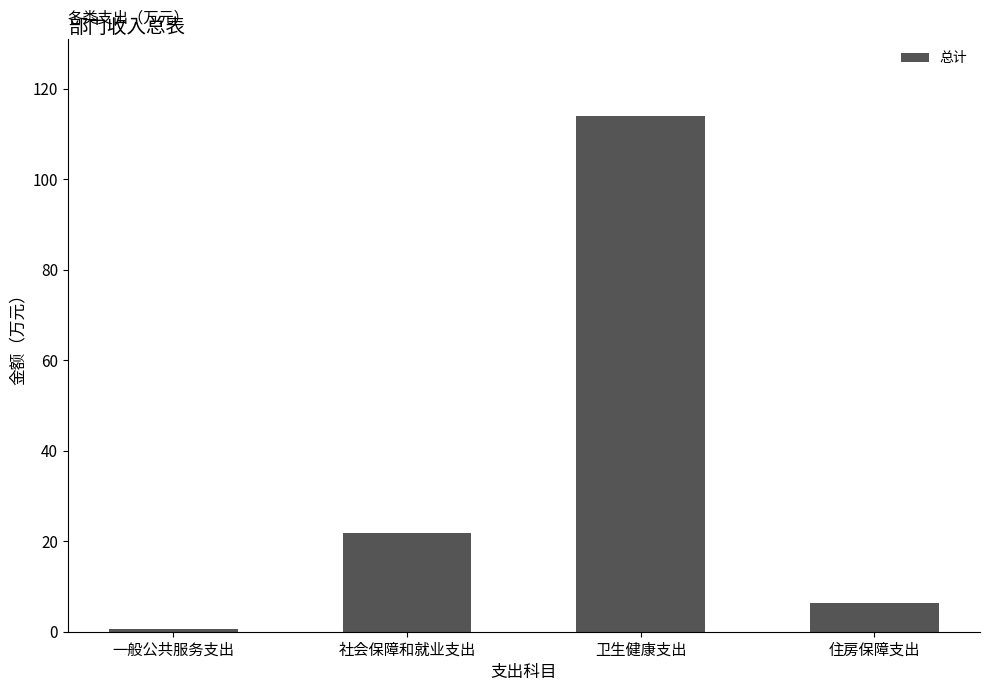

What is the difference between the maximum and minimum values?

113.4